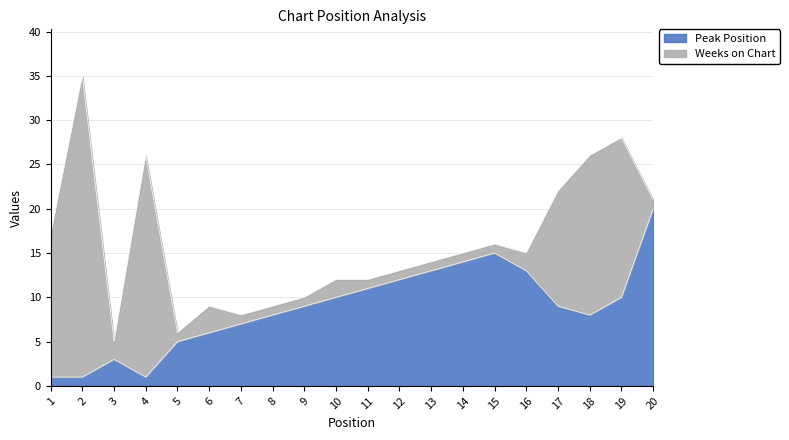

The value at 6 is 4. True or false?

False